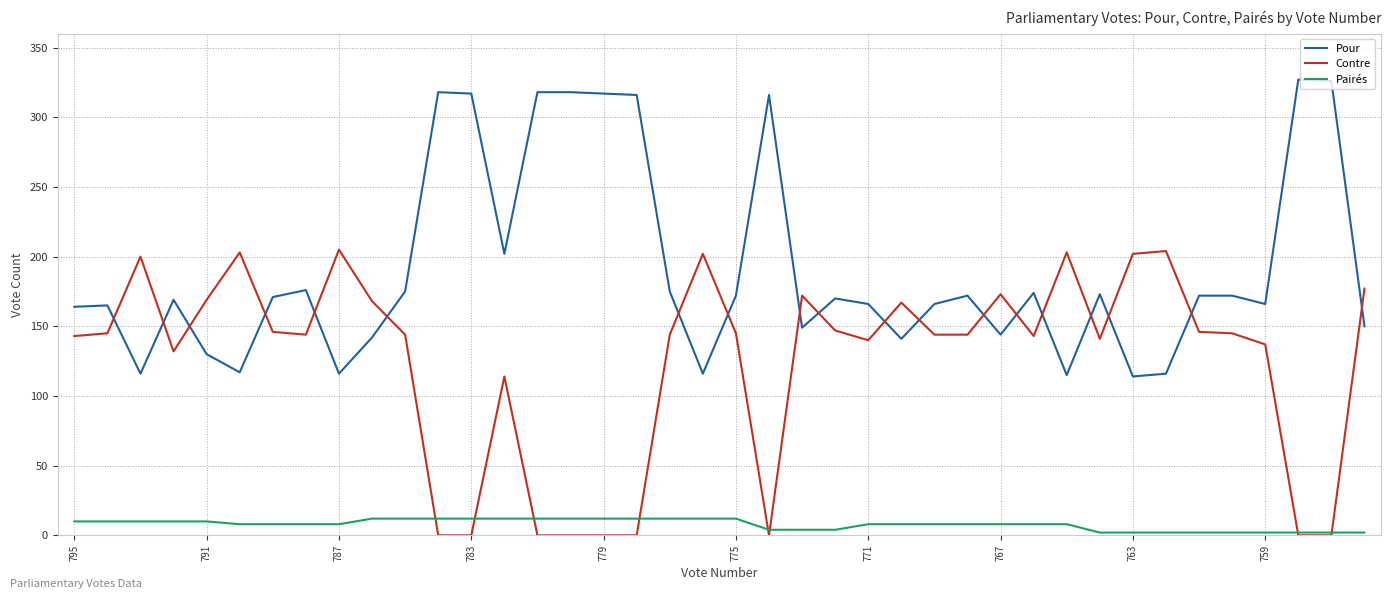

What is the maximum value shown in the chart?

327